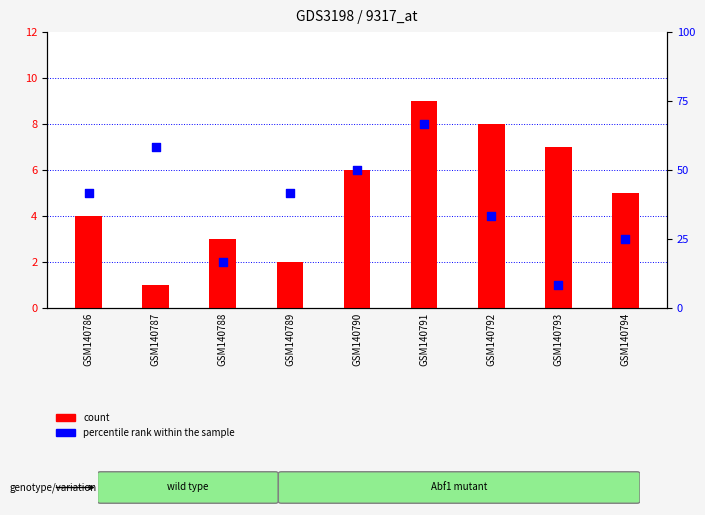

At how many categories does at least one series exceed 3?

8